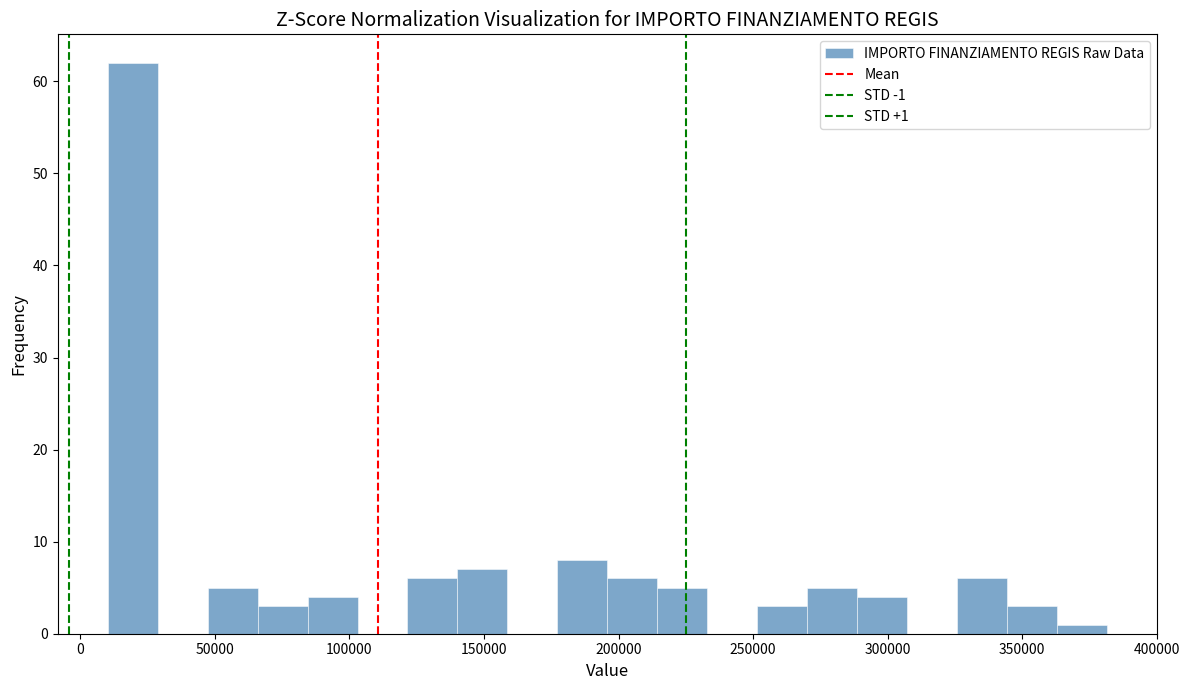

Read against the x-axis, roughly where is the centre of the tallest bar?

20000